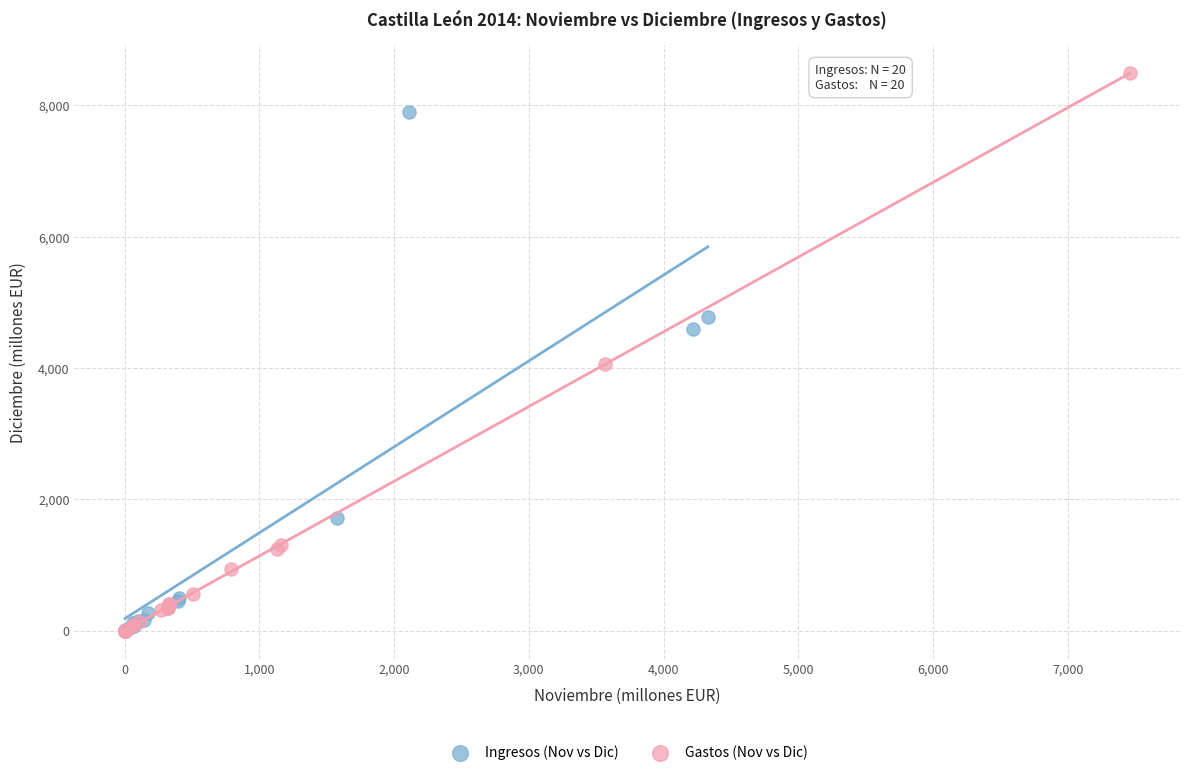

Which series has the widest spread of Y values?

Gastos (Nov vs Dic)